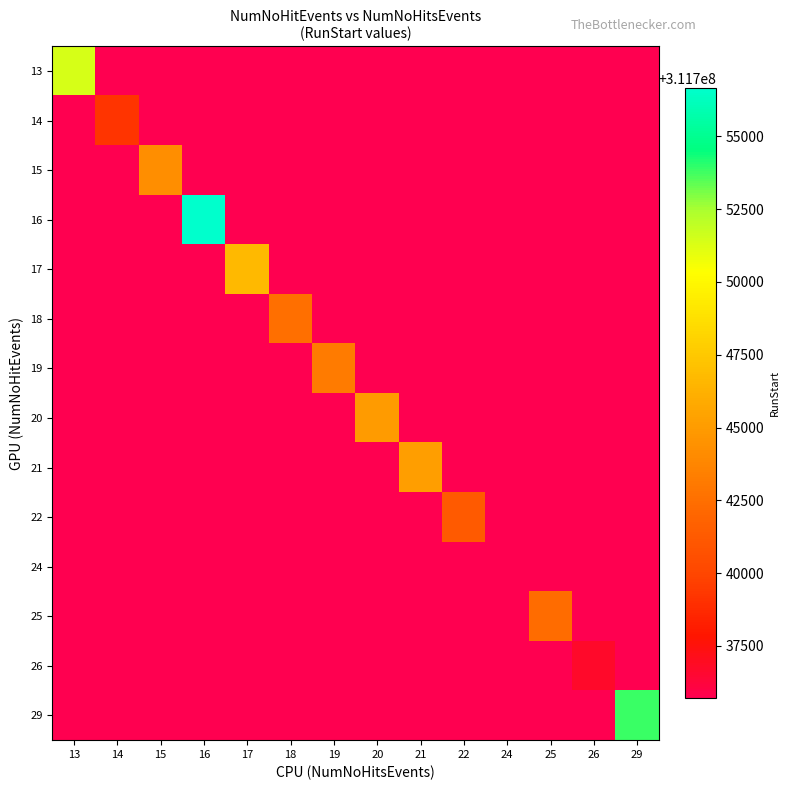

Which series has the widest spread of values?

16